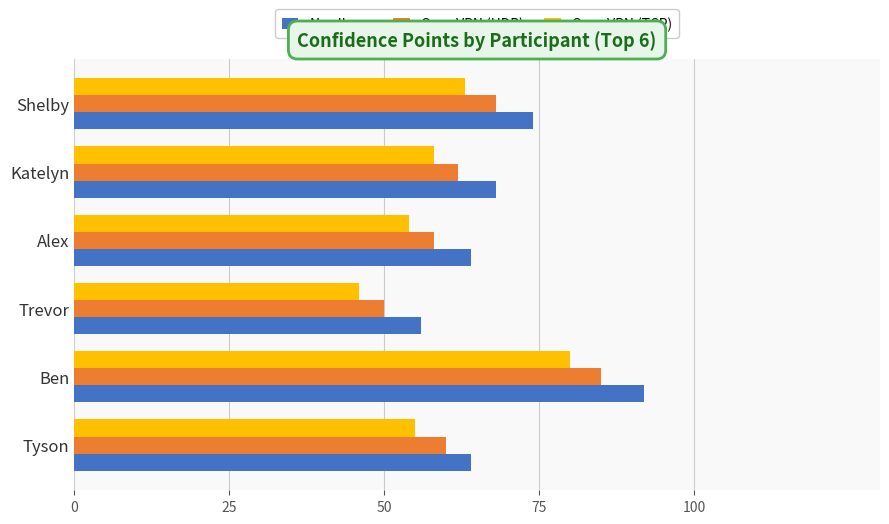

The value of OpenVPN (UDP) at Shelby is 21. True or false?

False